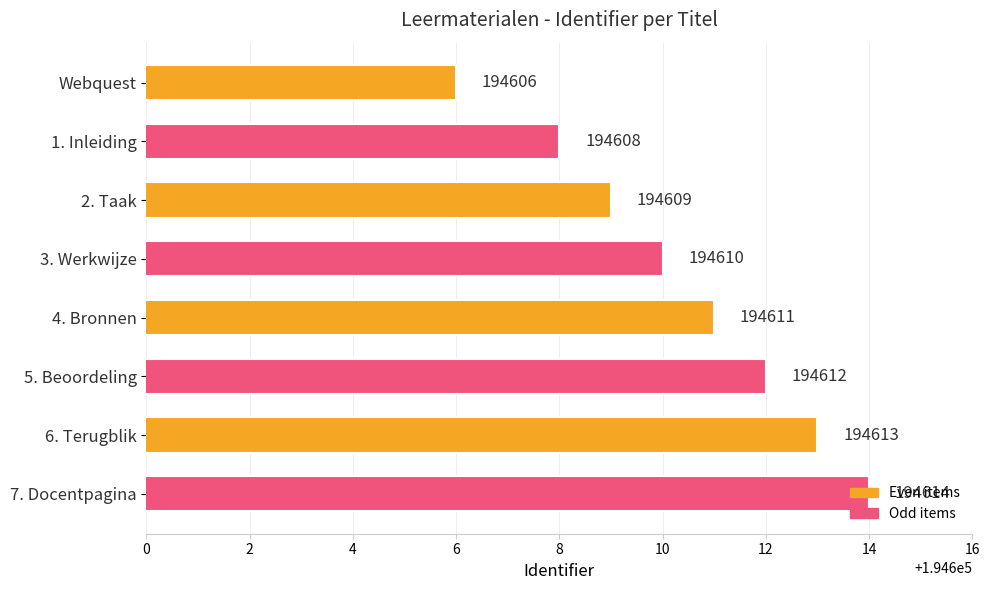

The value at 7. Docentpagina is 194614. True or false?

True